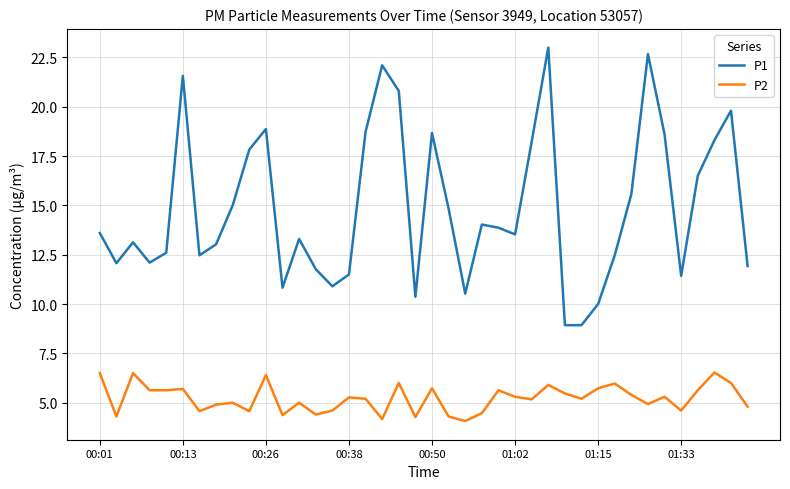

Which series has the widest spread of values?

P1